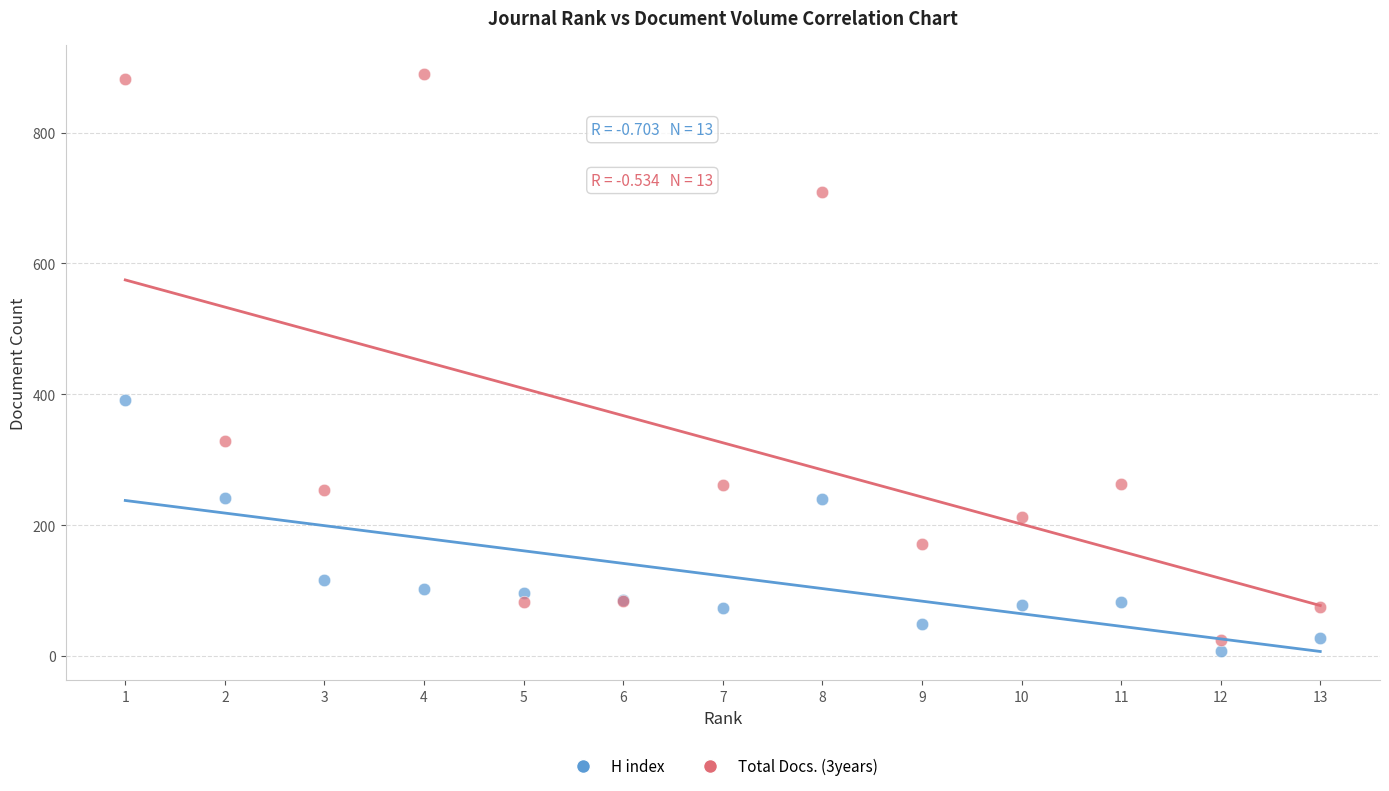

What is the X range (max minus min) for the scatter plot?

12